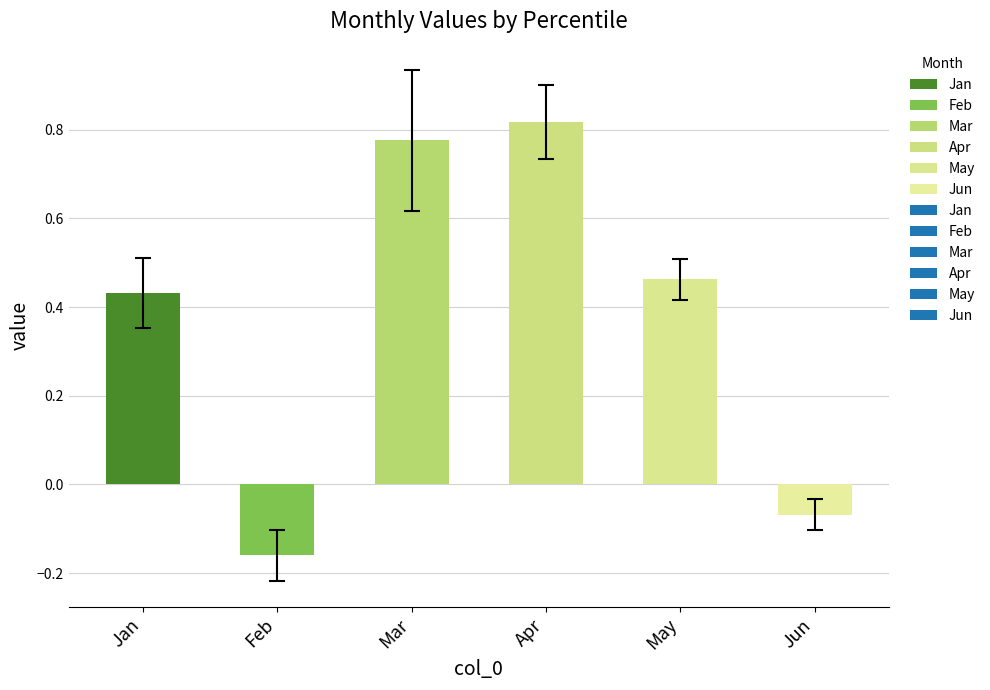

How many bars are there in total?

6